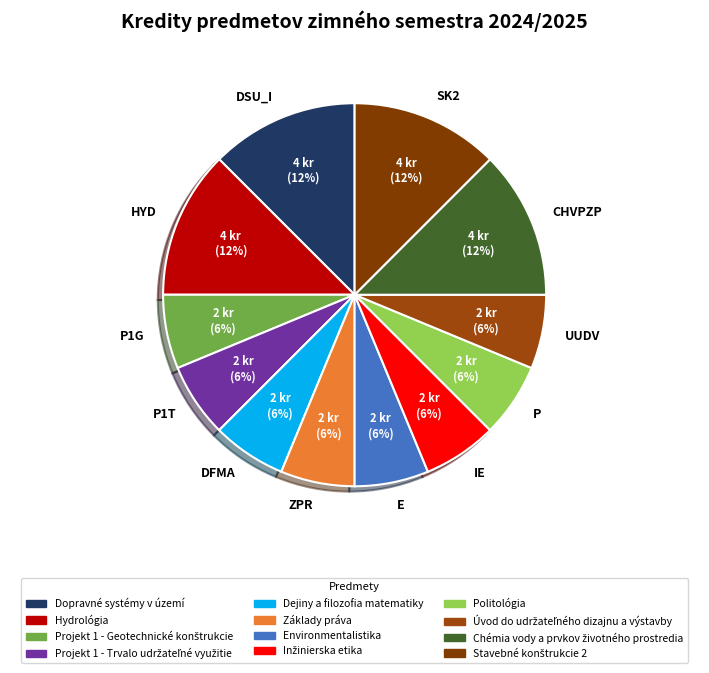

Is it true that ZPR is 6% of the pie?

True